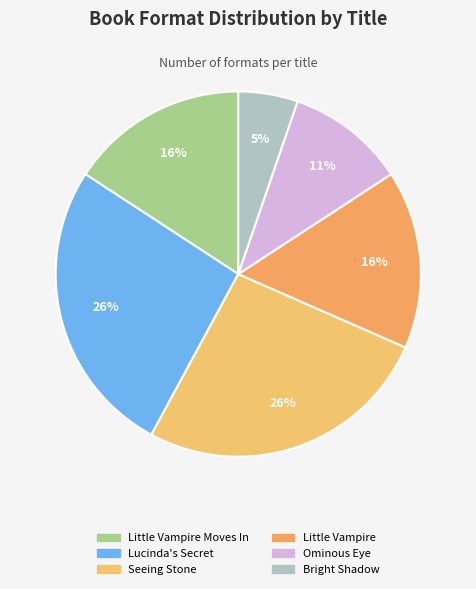

Which has a higher value, Seeing Stone or Lucinda's Secret?

Seeing Stone